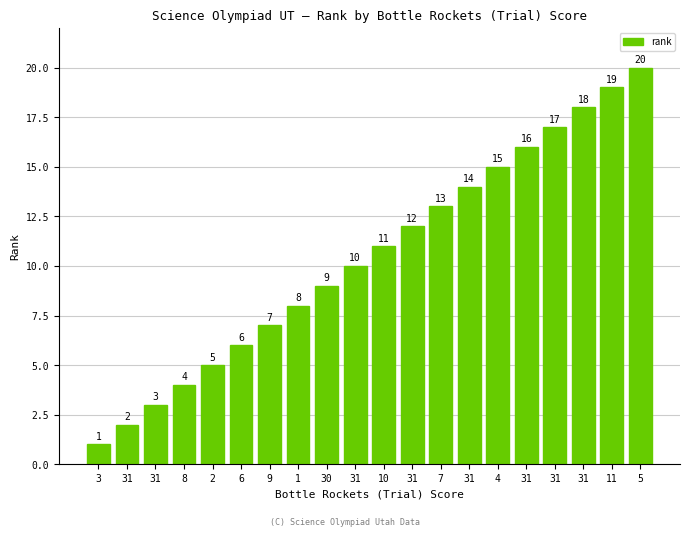

What is the change in value from 8 to 2?

+1